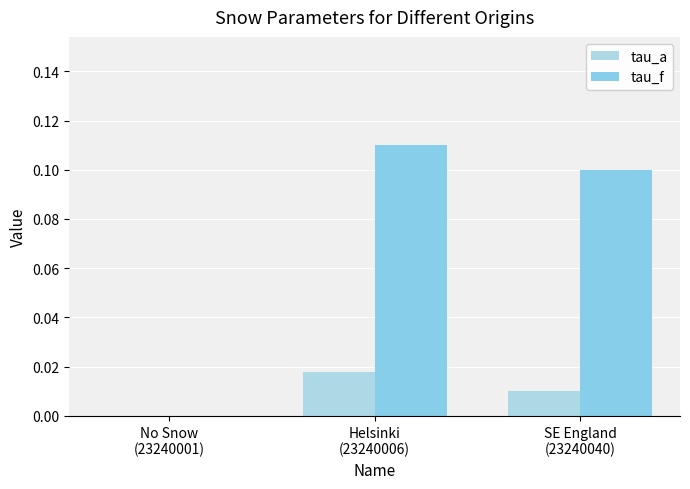

The value of tau_f at SE England
(23240040) is 0.1. True or false?

True